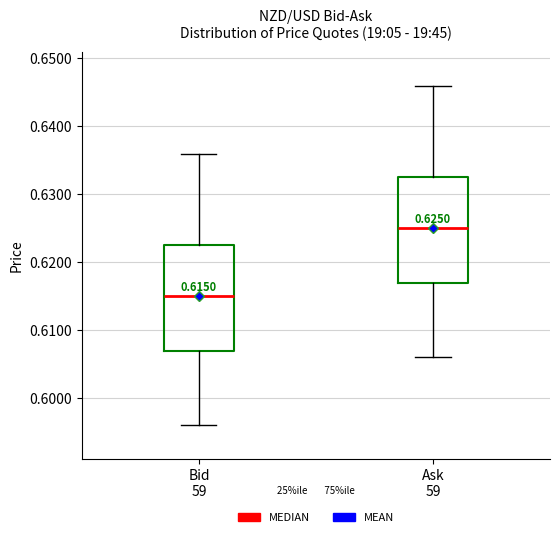

Which box's median line is the highest?

Ask 59